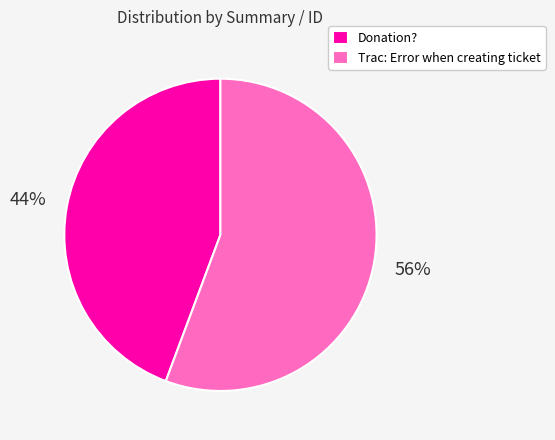

Is the sum of Trac: Error when creating ticket and Donation? greater than half?

Yes